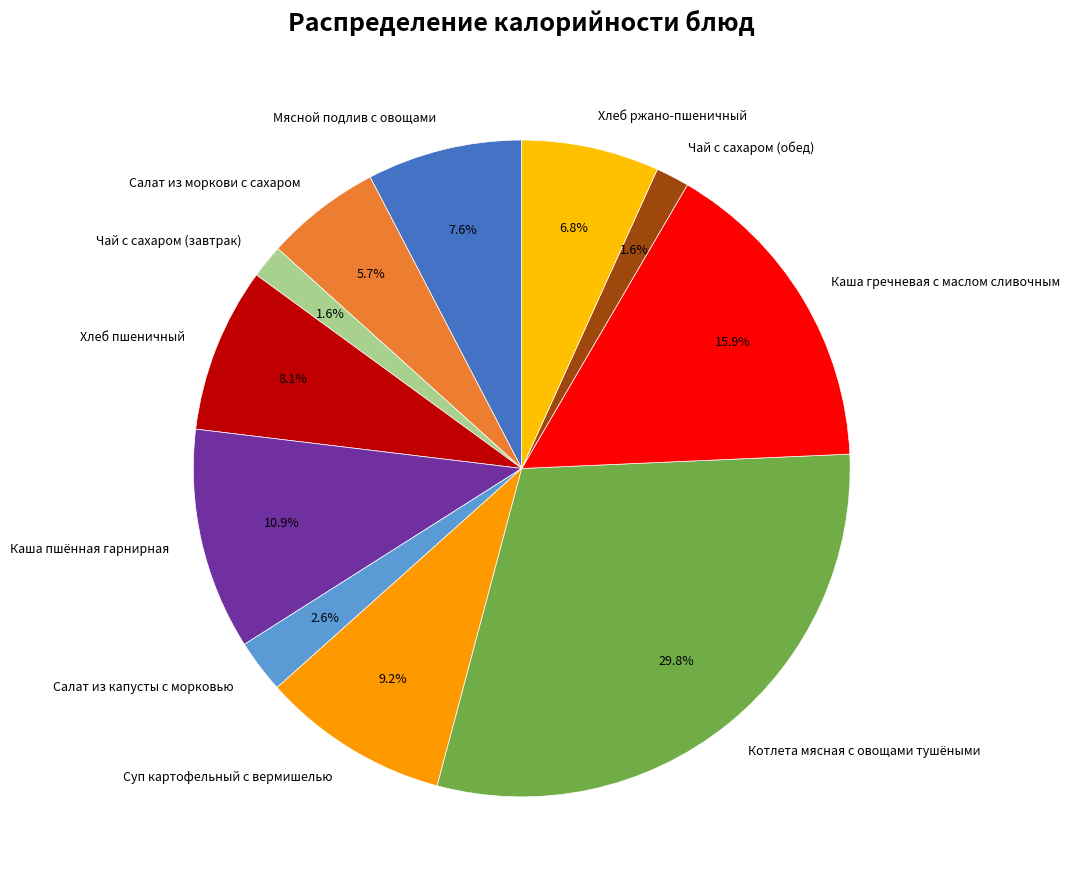

What percentage is the Салат из моркови с сахаром slice, to the nearest percent?

6%